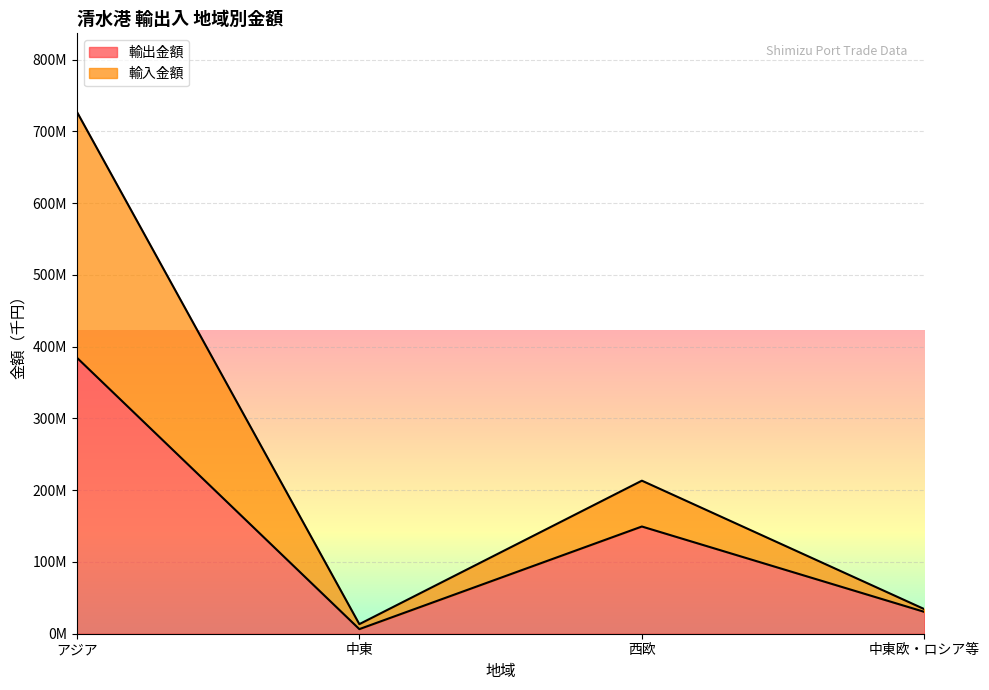

What is the minimum value shown in the chart?

6420337